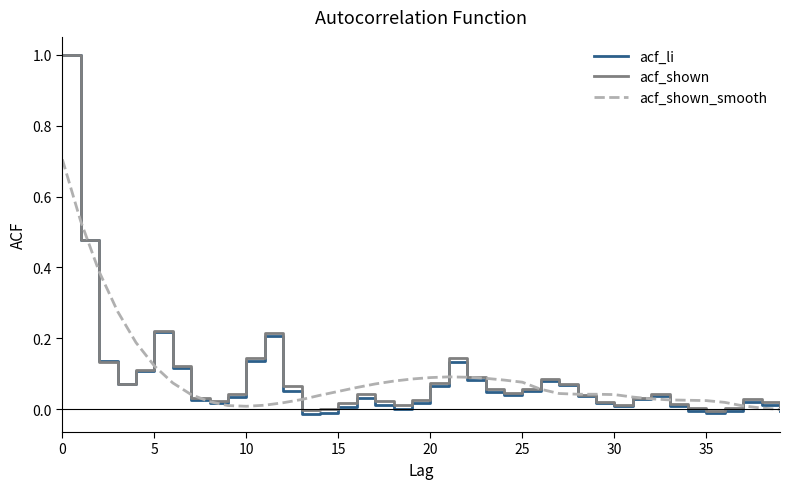

Which series has the largest range (max minus min)?

acf_li